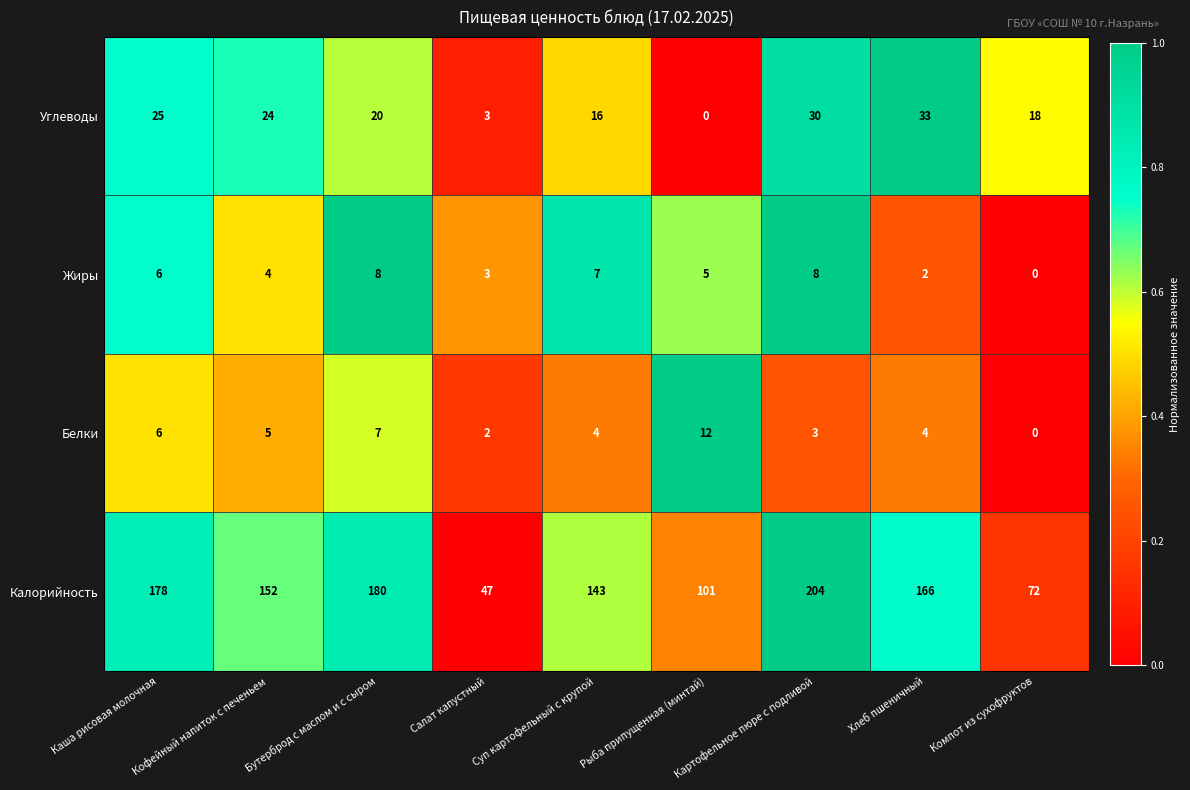

Which series has the largest range (max minus min)?

Калорийность